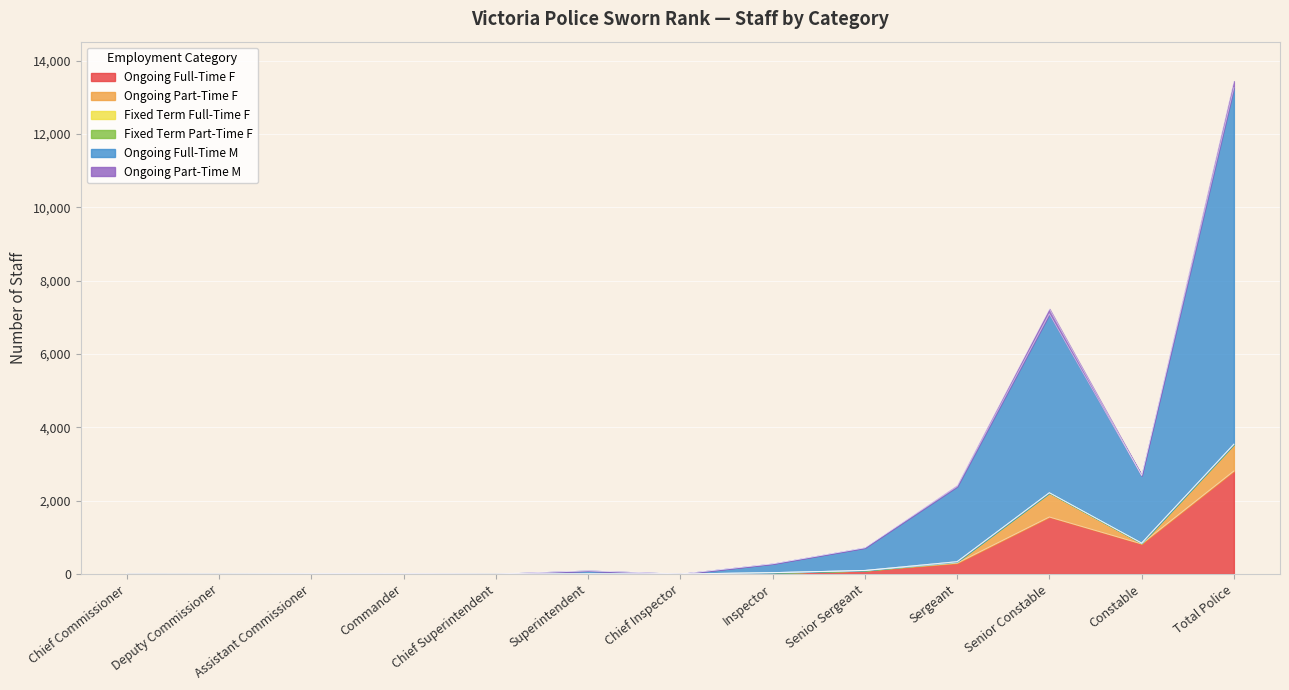

Between which two adjacent categories do Ongoing Full-Time M and Ongoing Full-Time F first intersect?

Assistant Commissioner and Commander